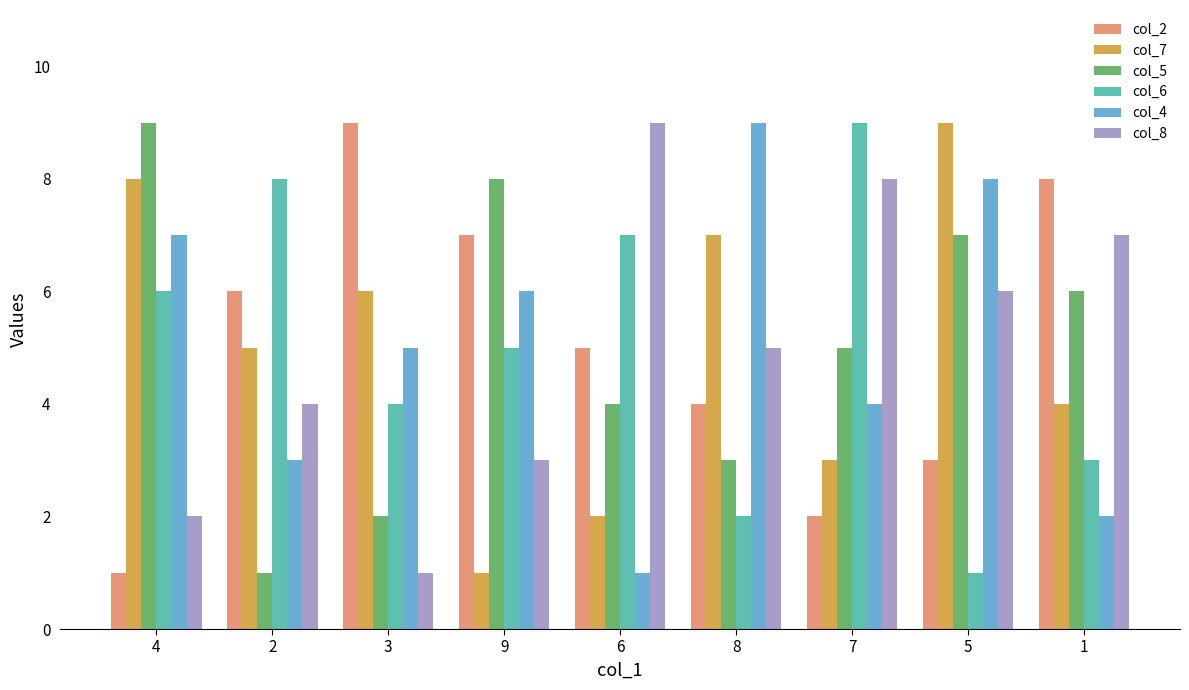

Which series changed the most between 4 and 2?

col_5